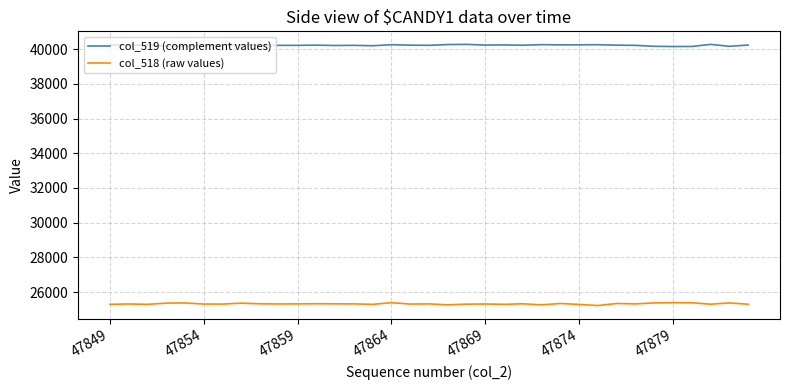

What is the minimum value for col_518 (raw values)?

25221